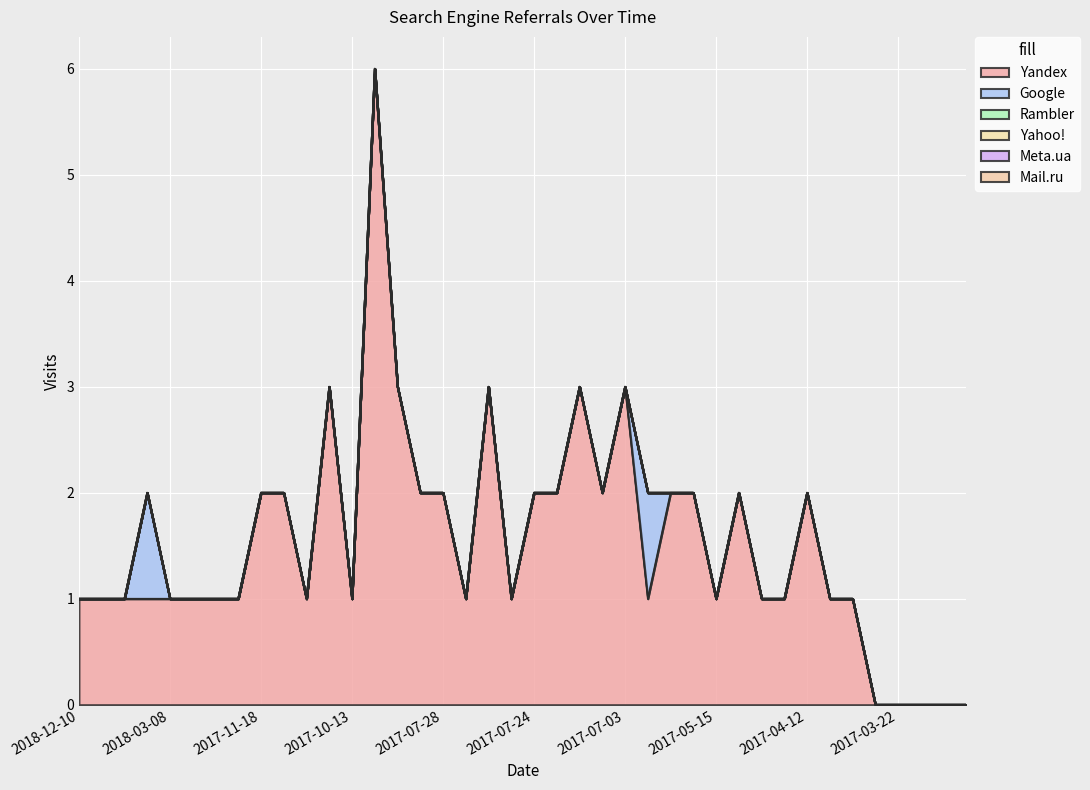

What is the difference between the second highest and minimum values in the Google series?

1